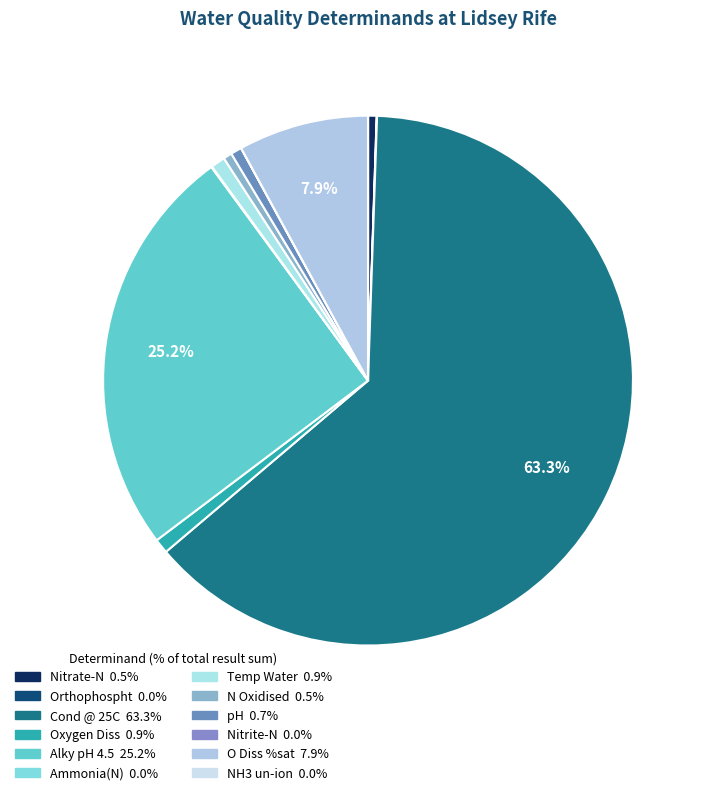

What is the total percentage of N Oxidised and Ammonia(N)?

0.6%